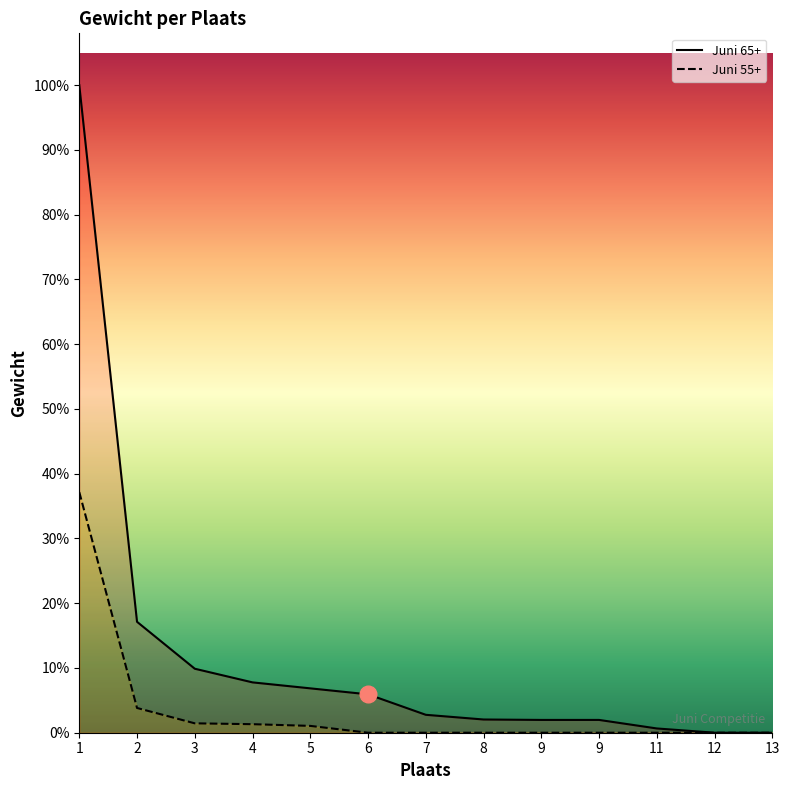

The value of Juni 55+ at 13 is 0. True or false?

True